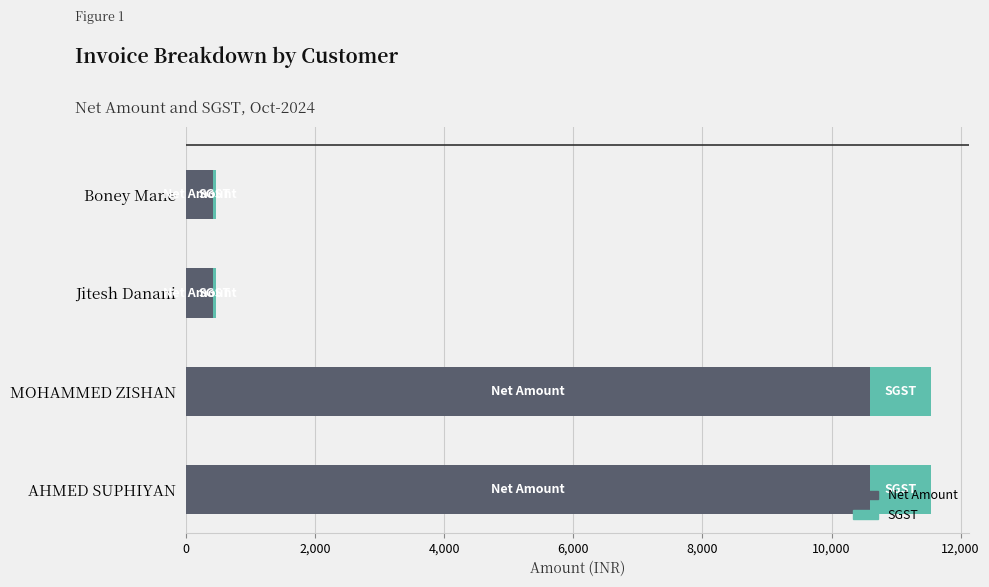

Is it true that Net Amount equals 423.7 at Jitesh Danani?

True